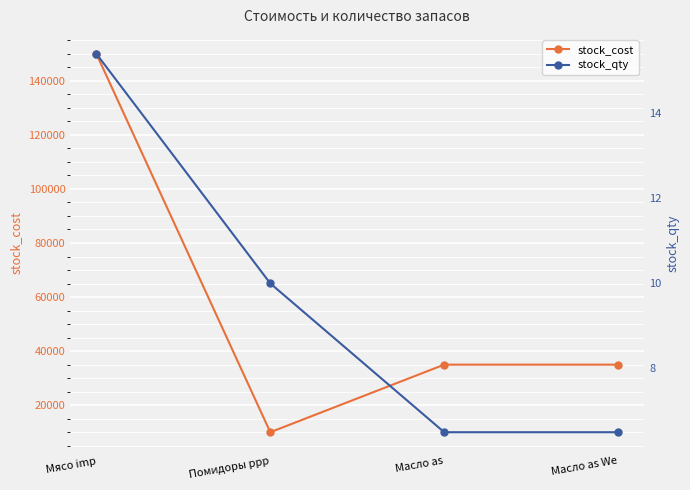

Between Помидоры ppp and Масло as We, which series saw the biggest shift?

stock_cost